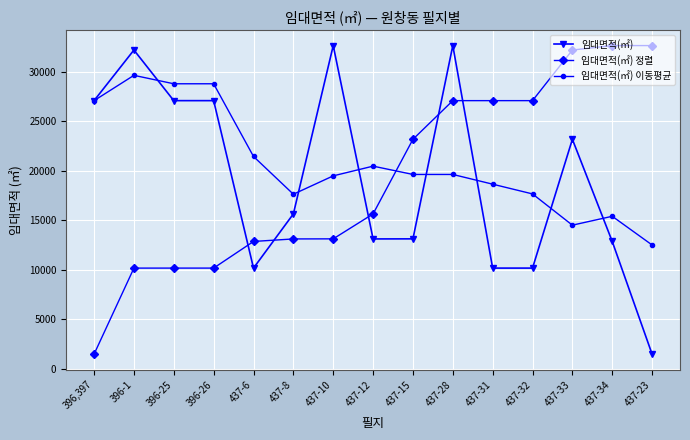

What is the value of the 임대면적(㎡) 이동평균 point at the 7th from the left?

19493.9